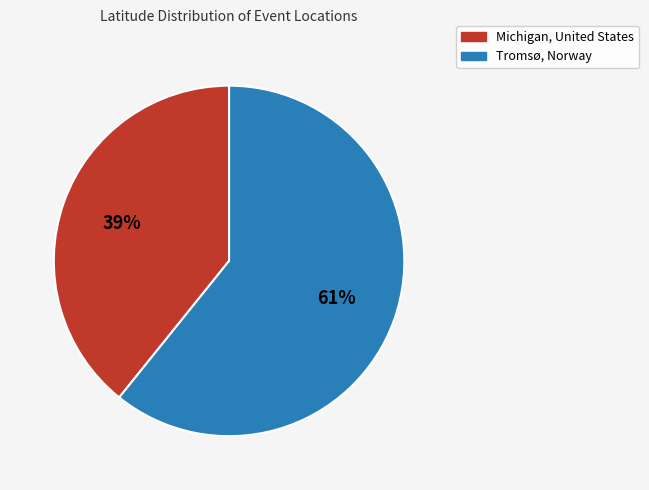

What percentage is the Tromsø, Norway slice, to the nearest percent?

61%